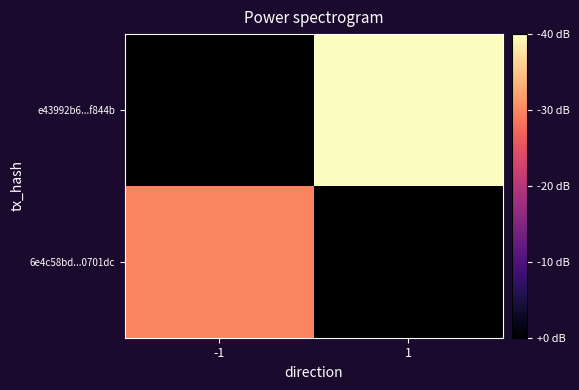

At which label does e43992b6...f844b reach its minimum?

-1